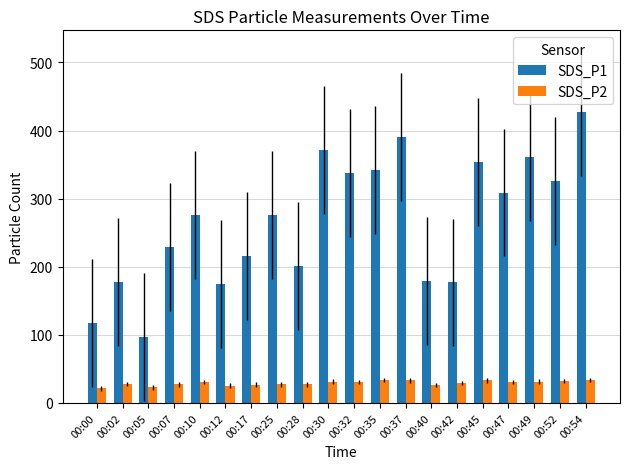

At which category is the sum across all series the highest?

00:54